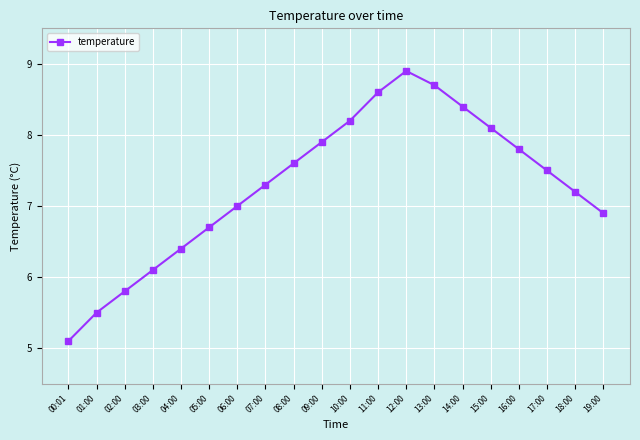

What is the sum of the values at 15:00 and 18:00?

15.3